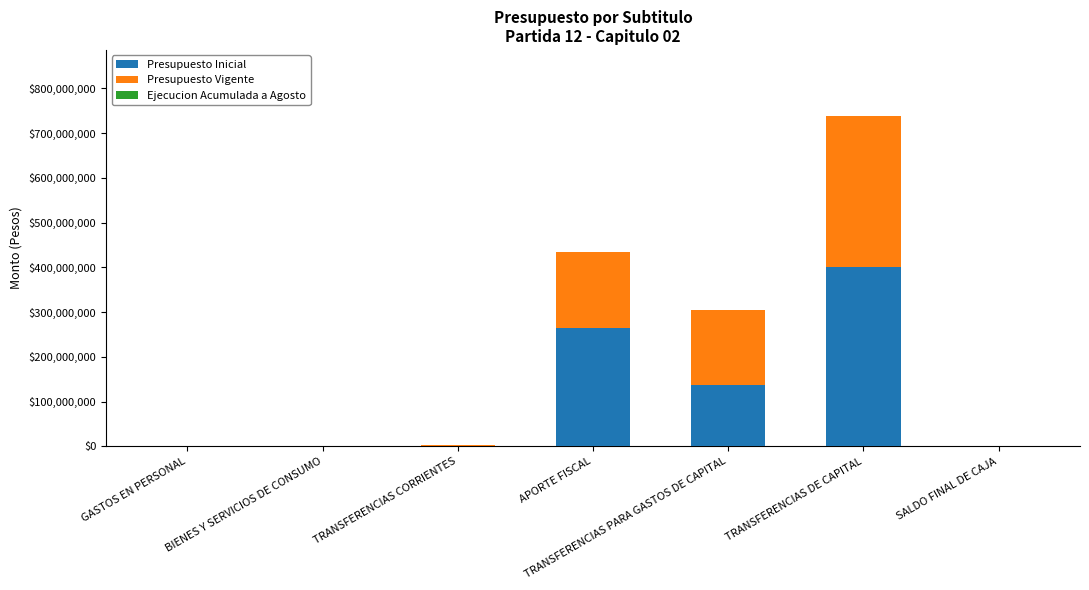

At which category is the sum across all series the highest?

TRANSFERENCIAS DE CAPITAL